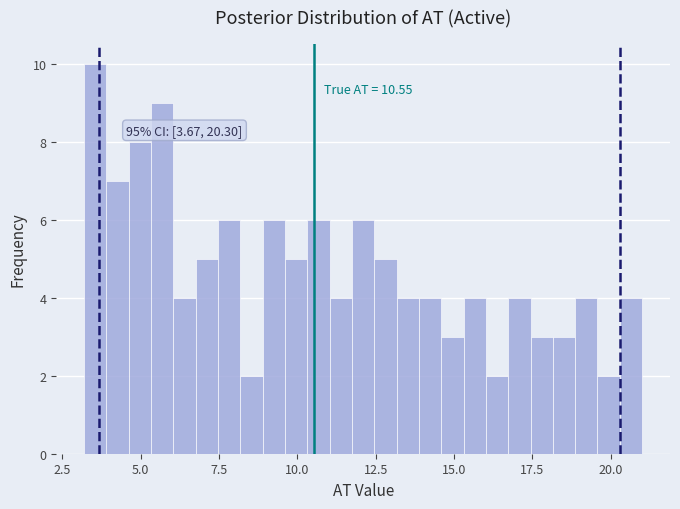

Around what value on the x-axis is the tallest bar? Give the approximate position of its centre, as read against the axis.

3.5